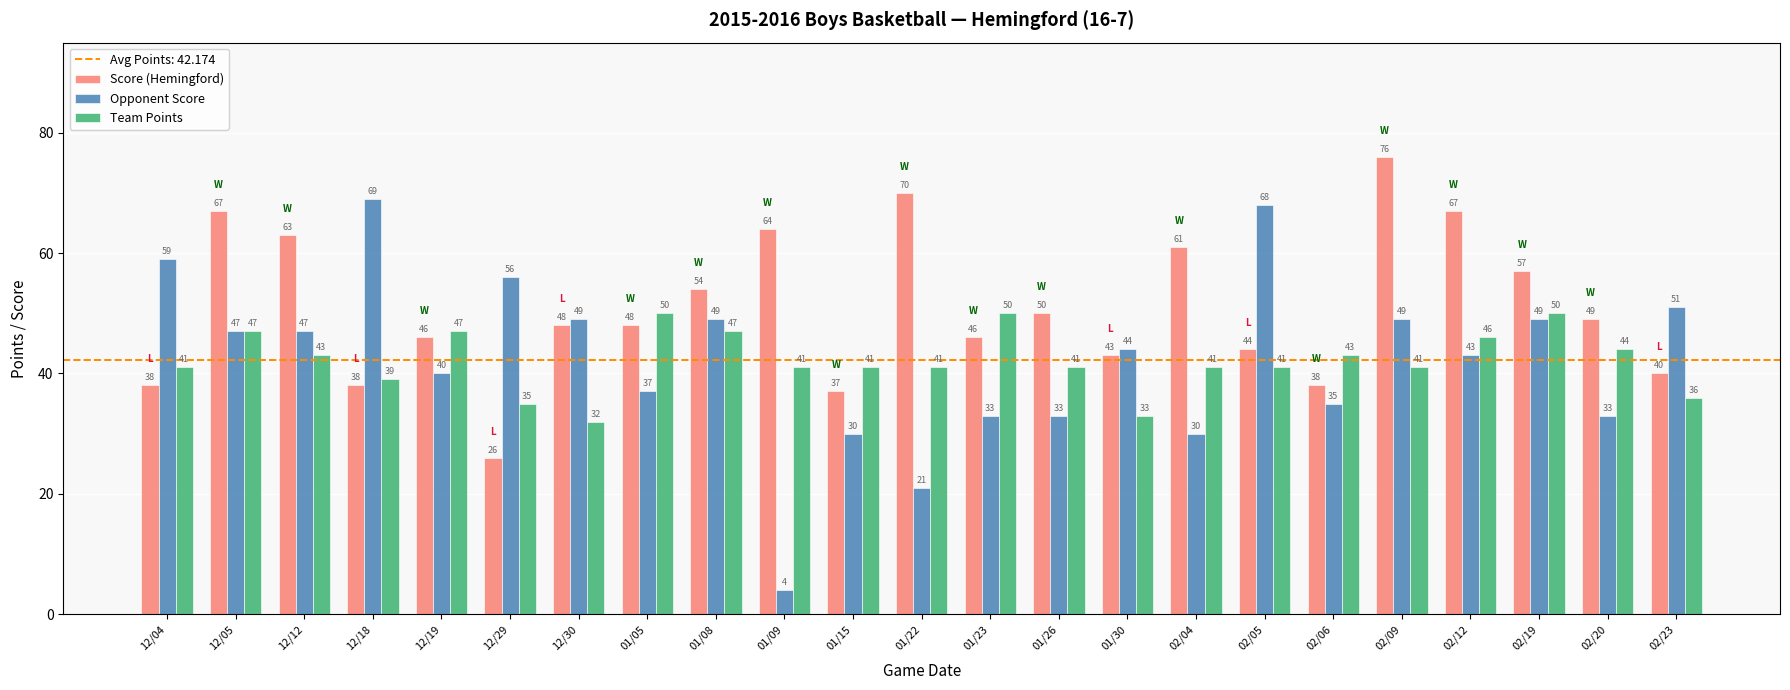

Between 01/05 and 01/09, which series saw the biggest shift?

Opponent Score